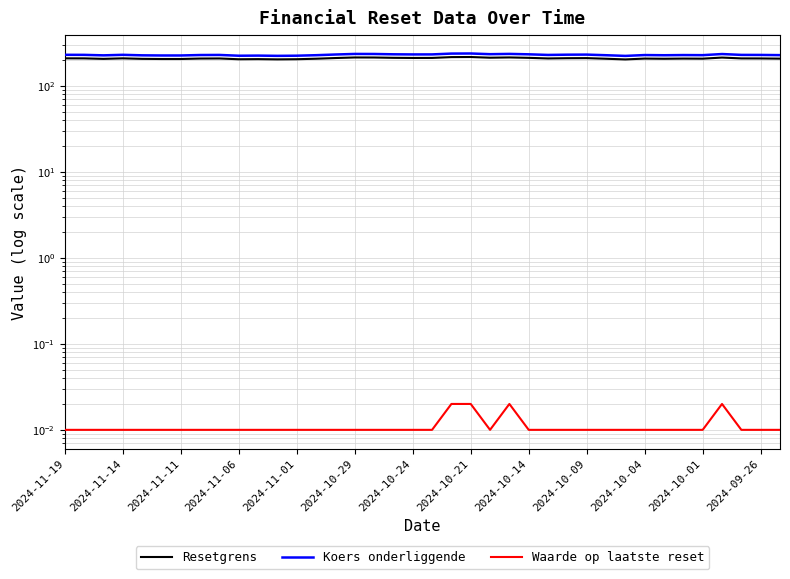

Between 14 and 2024-10-09, which is larger?

14